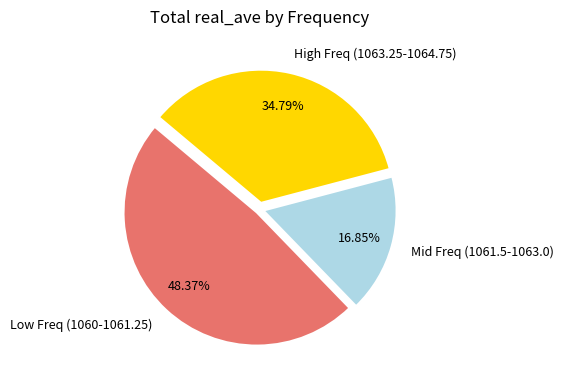

Do High Freq (1063.25-1064.75) and Low Freq (1060-1061.25) together represent more than half of the pie?

Yes